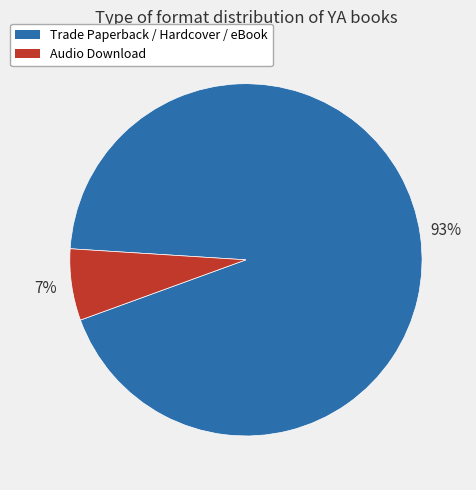

Is it true that Audio Download is 18% of the pie?

False